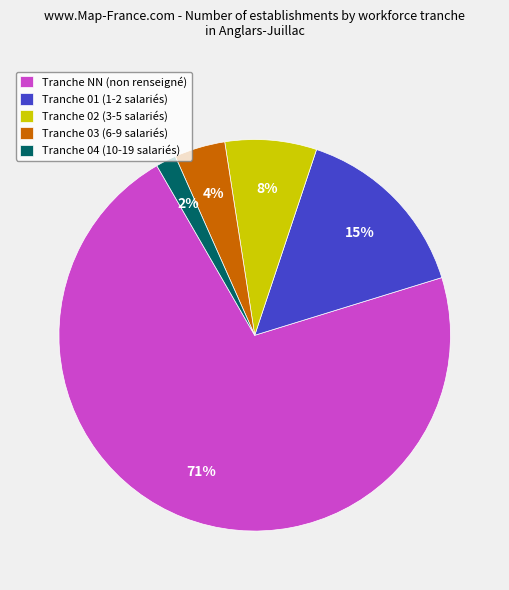

Which slice represents more than half of the pie?

Tranche NN (non renseigné)